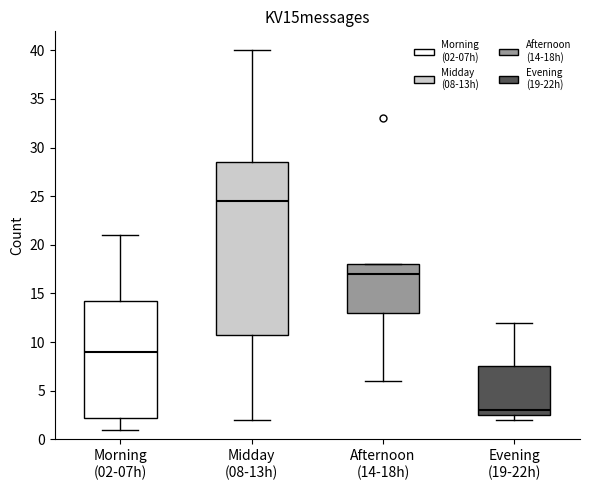

Reading left to right, read every box against the y-axis: the position of its median line, the range the box covers, and the ends of its whiskers. The values are not printed on the chart, so give them approximately, as read against the axis.

Morning (02-07h): median 9.0, box 2.5 to 14.5, whiskers 1.0 to 21.0
Midday (08-13h): median 24.5, box 11.0 to 28.5, whiskers 2.0 to 40.0
Afternoon (14-18h): median 17.0, box 13.0 to 18.0, whiskers 6.0 to 18.0
Evening (19-22h): median 3.0, box 2.5 to 7.5, whiskers 2.0 to 12.0